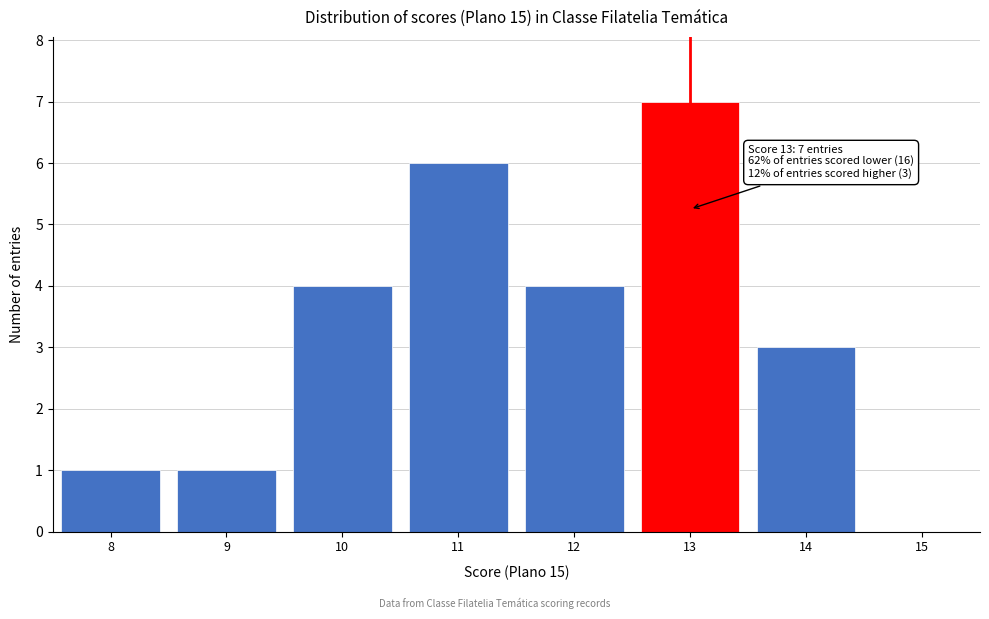

Which range on the x-axis has the tallest bar?

12.5 to 13.5